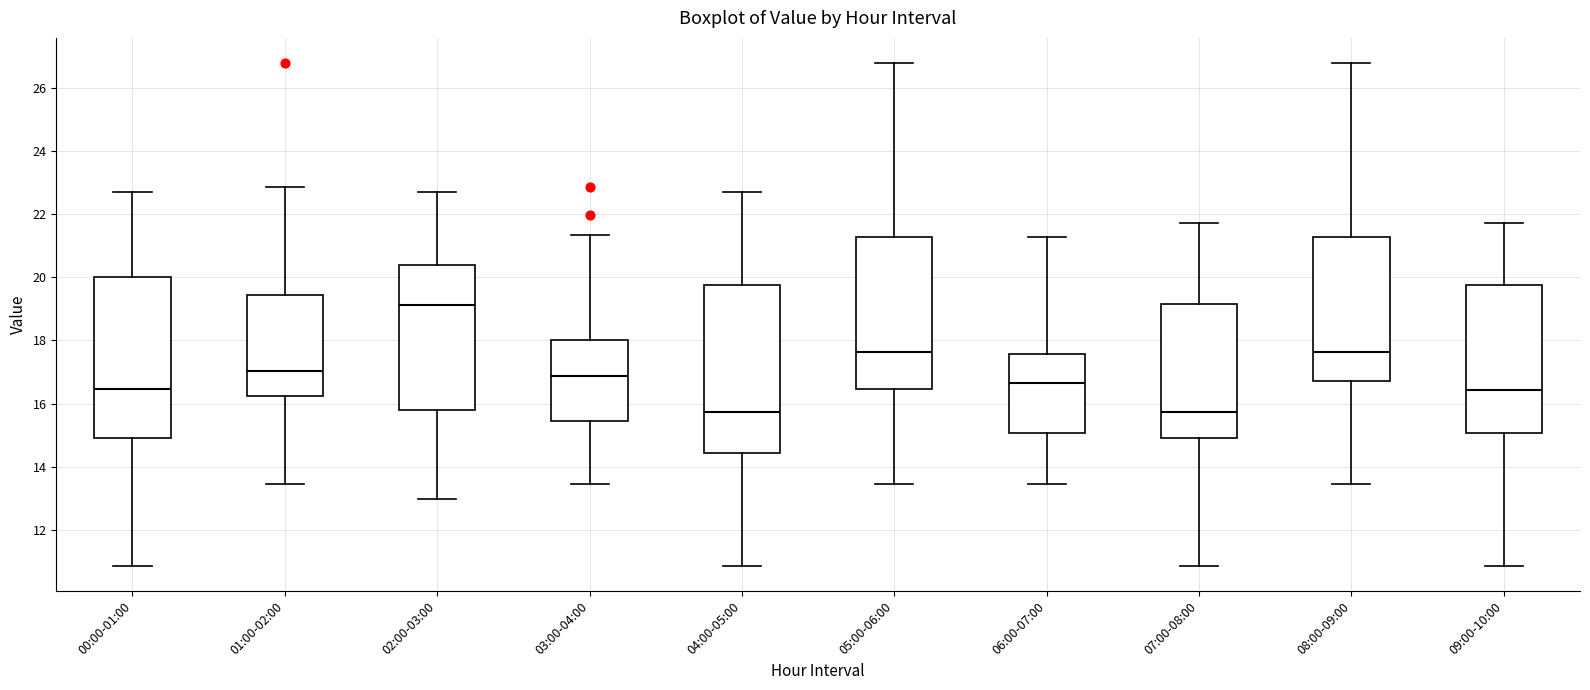

Which box is the tallest, from its lower edge to its upper edge?

04:00-05:00